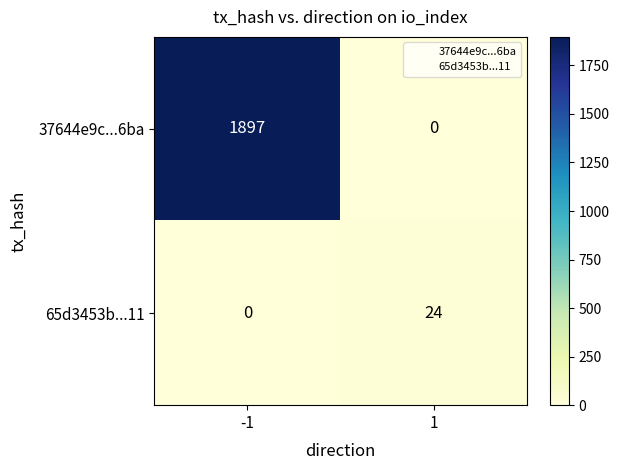

What is the average value of the 65d3453b...11 series?

12